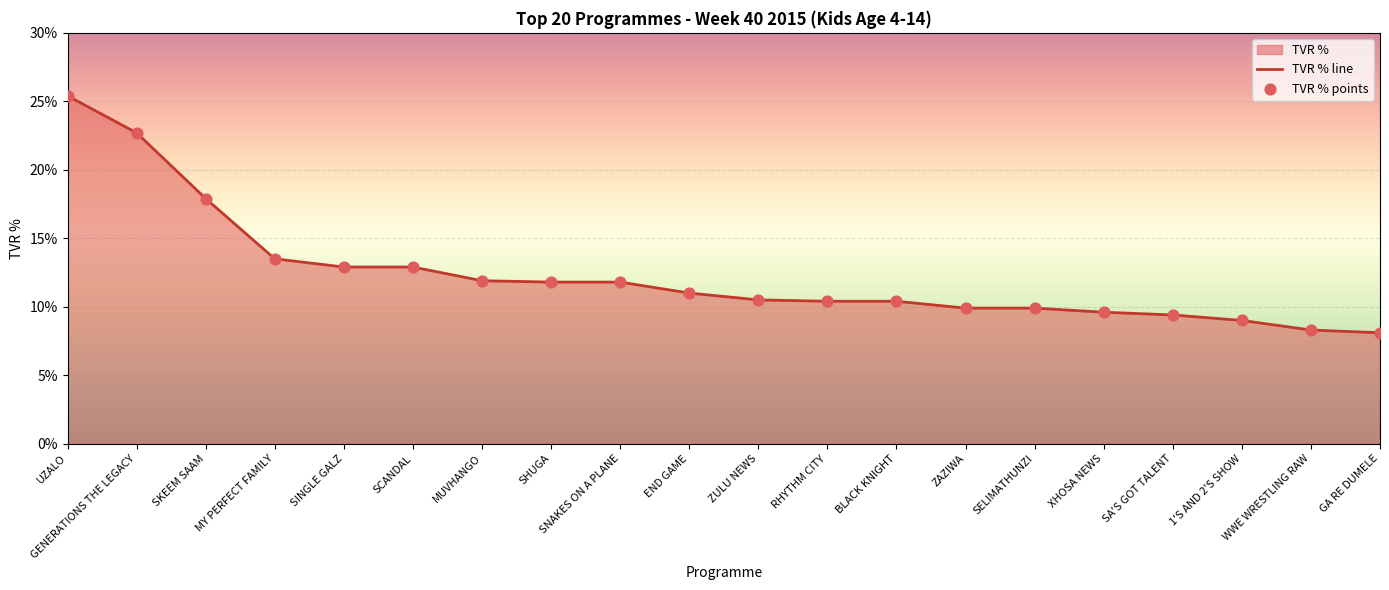

Which series has the largest Y range (max minus min)?

TVR % line